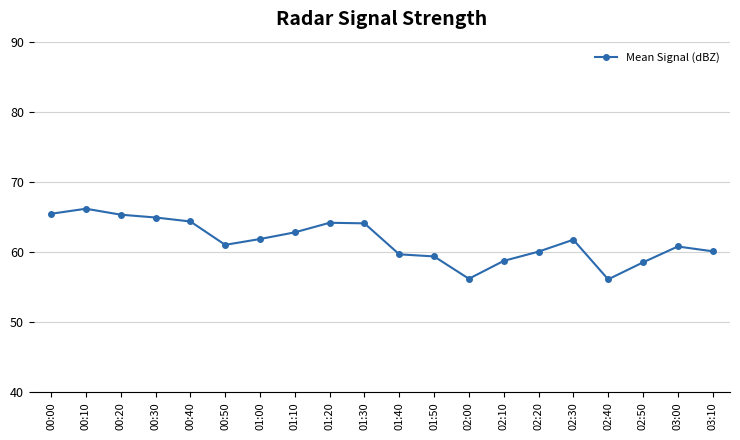

True or false: the data shows 16.0 at 02:00.

False